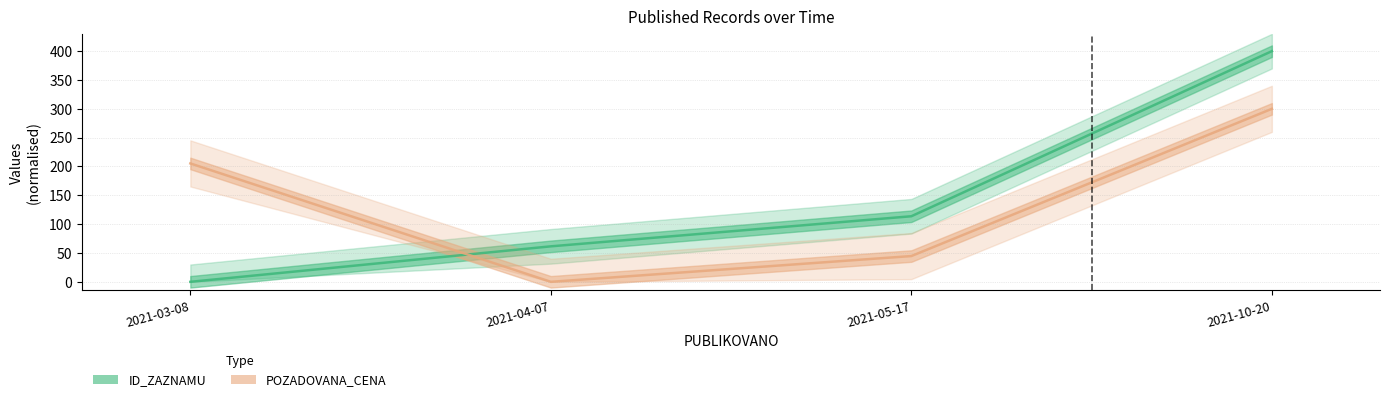

In POZADOVANA_CENA, how many points are lower than both neighbors (excluding endpoints)?

1